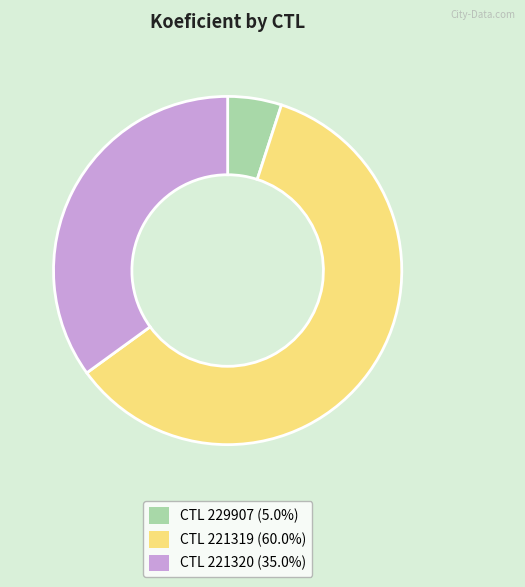

Does CTL 221319 (60.0%) represent more than half of the total?

Yes